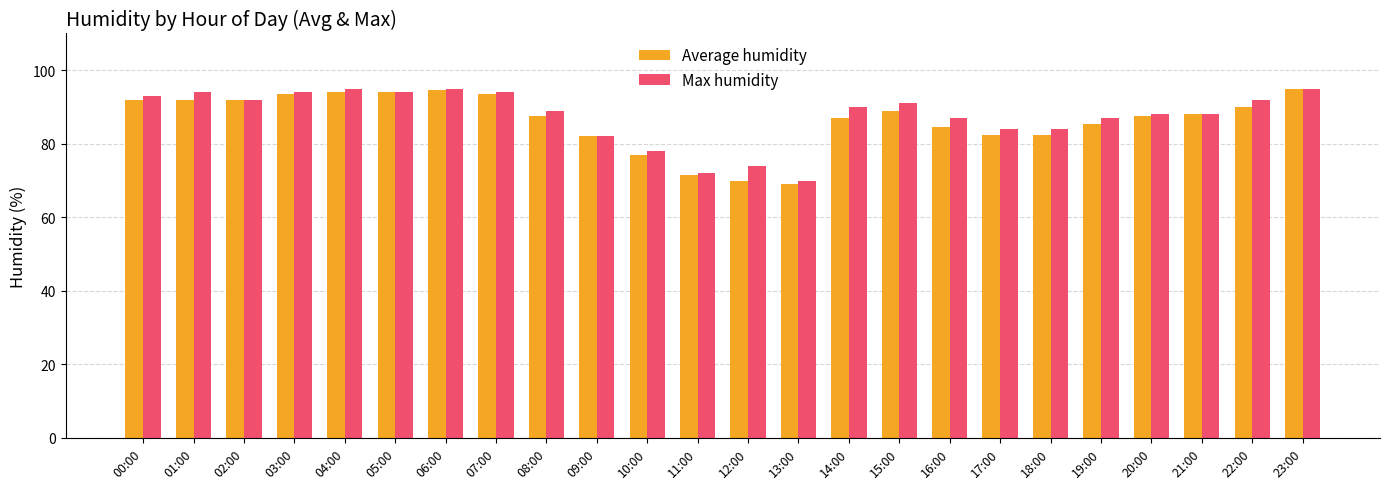

What is the label of the 10th bar from the right?

14:00